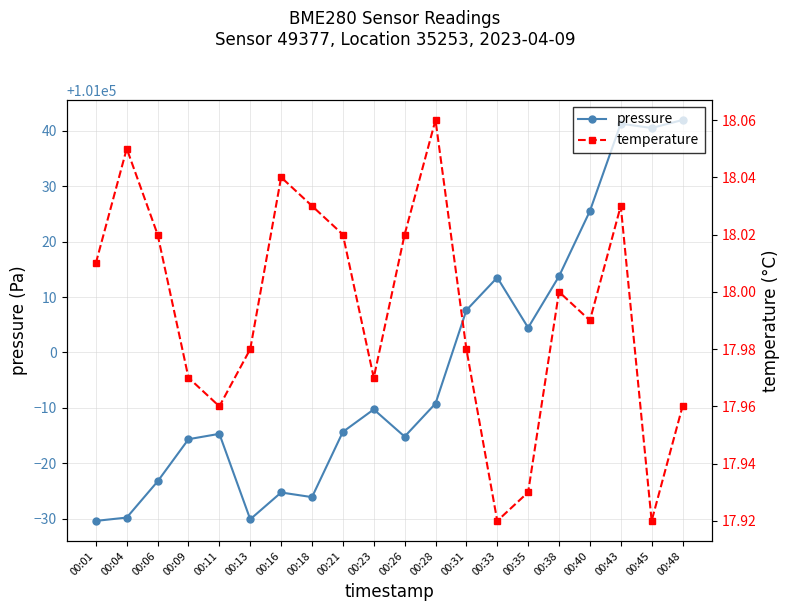

What is the maximum value for pressure?

101042.0